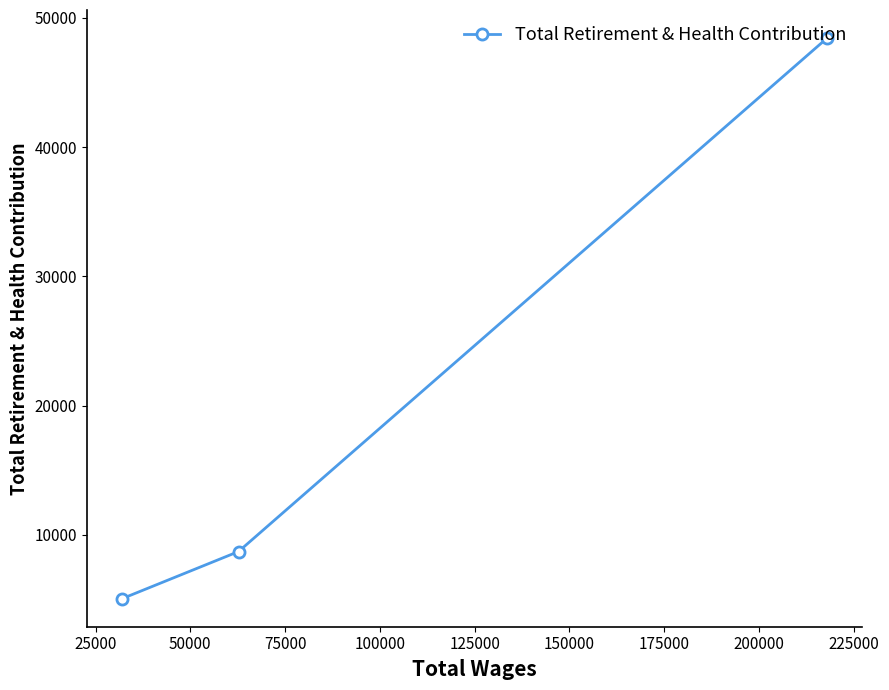

What is the difference between the maximum and minimum values?

43390